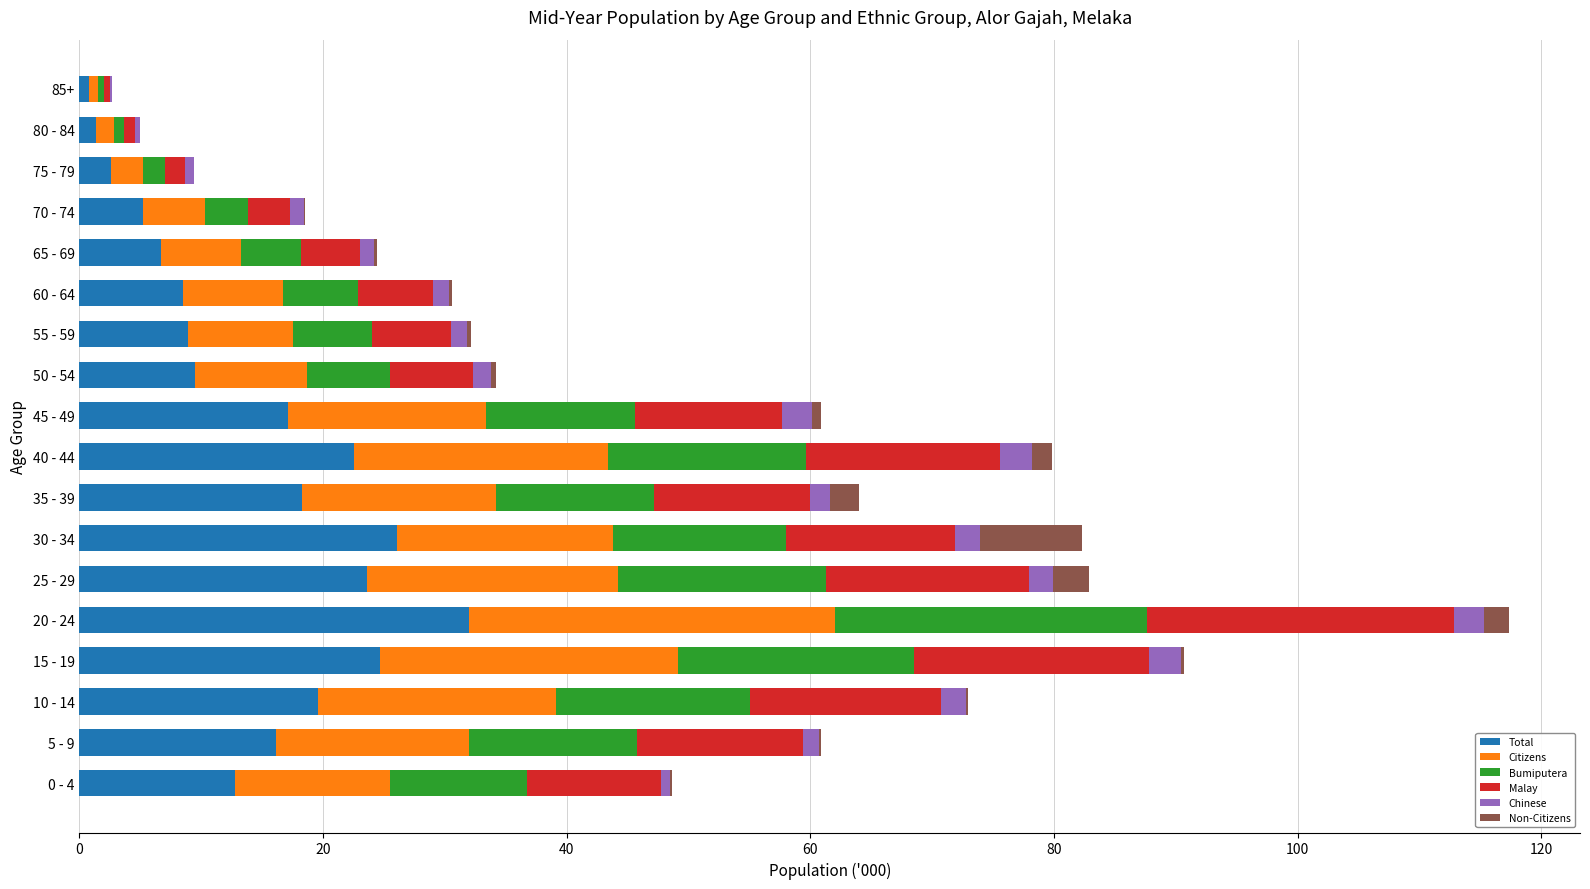

The value of Total at 10 - 14 is 19.6. True or false?

True